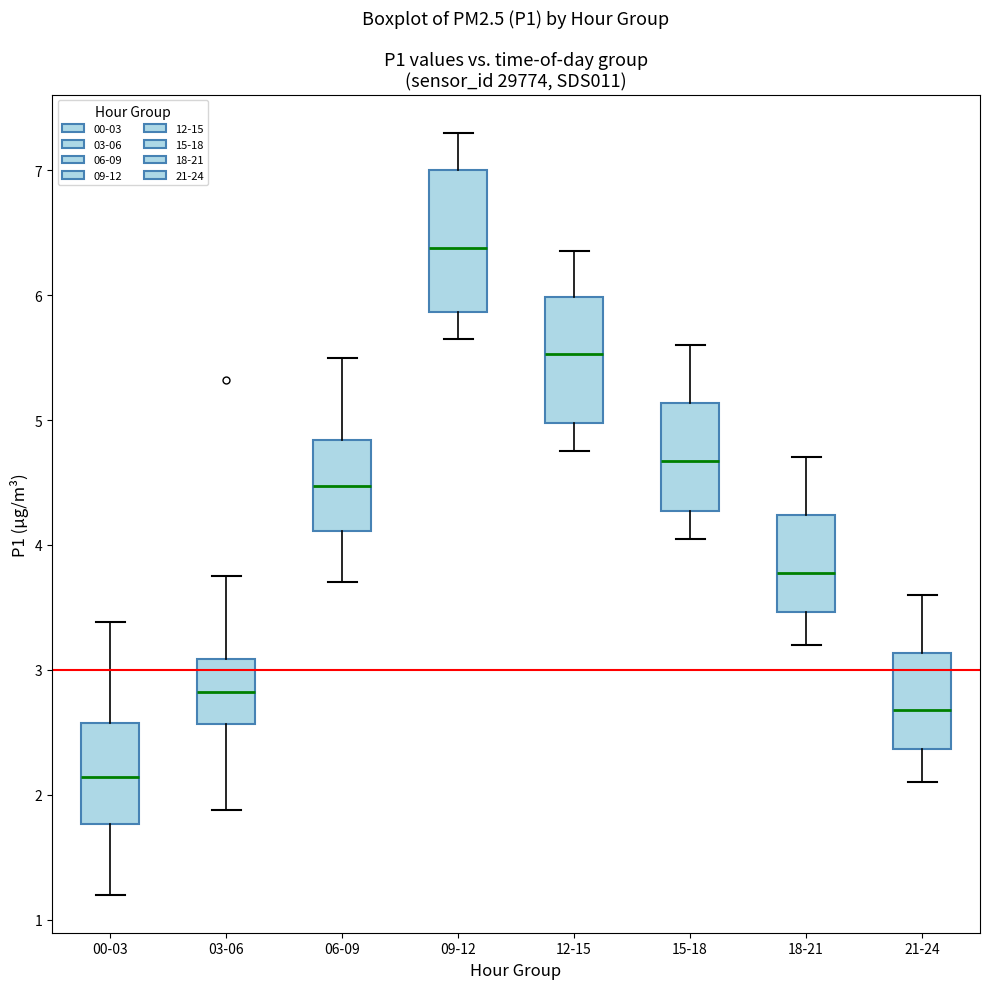

Which box is the tallest, from its lower edge to its upper edge?

09-12